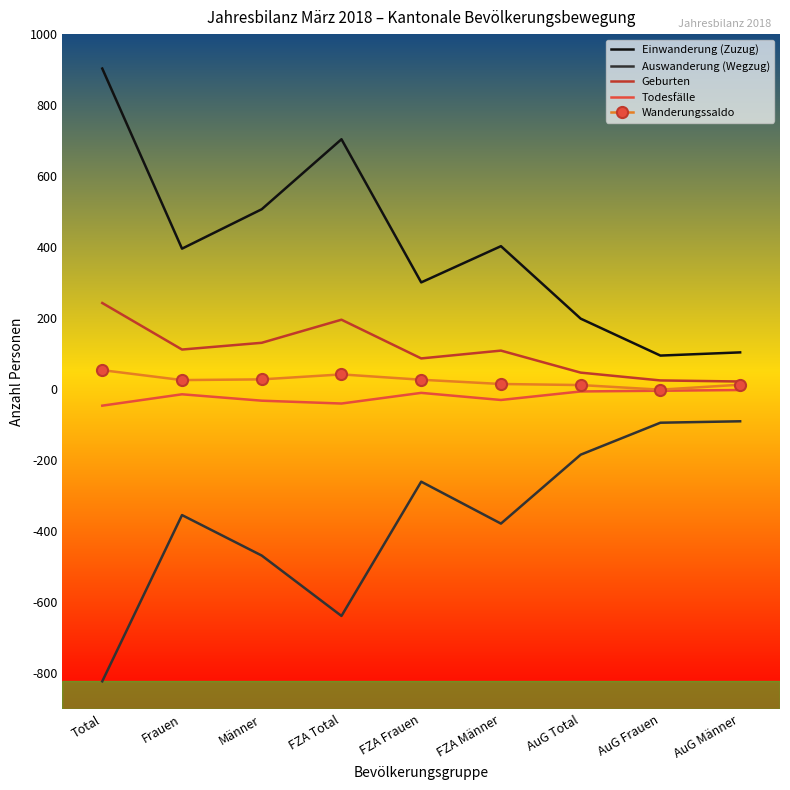

What is the difference between the second highest and minimum values in the Auswanderung (Wegzug) series?

728